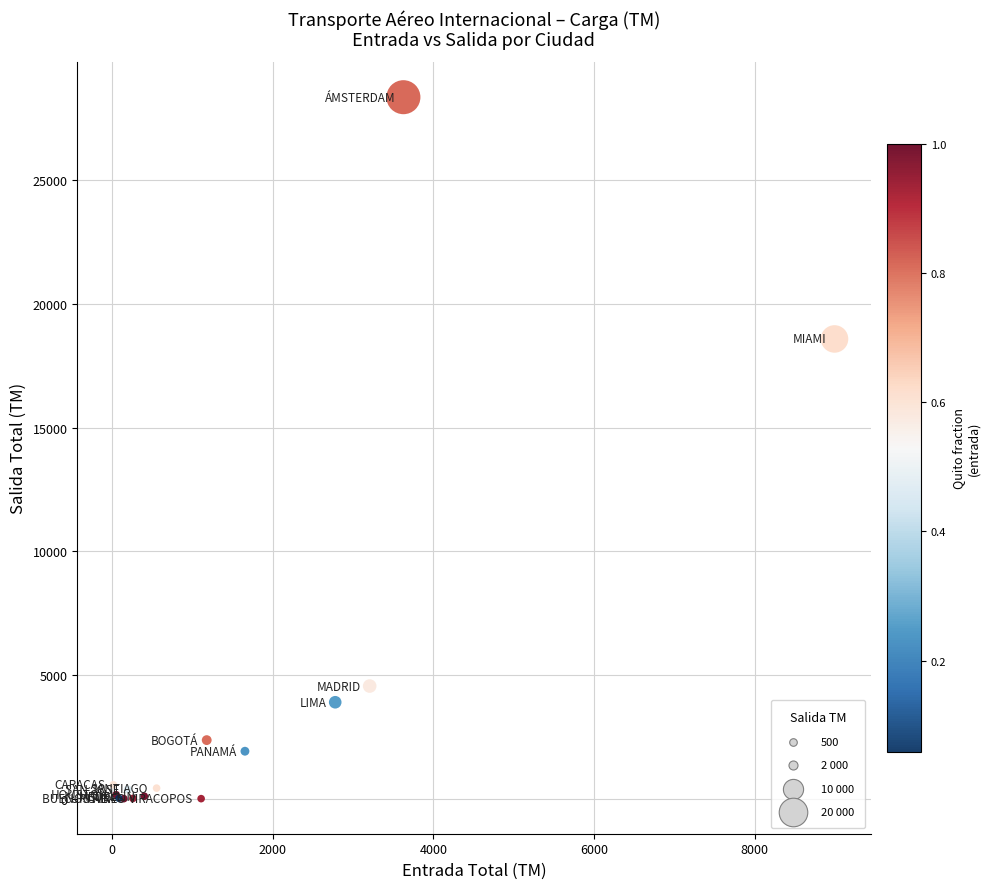

What Y value in the scatter plot is closest to 14184?

18591.2